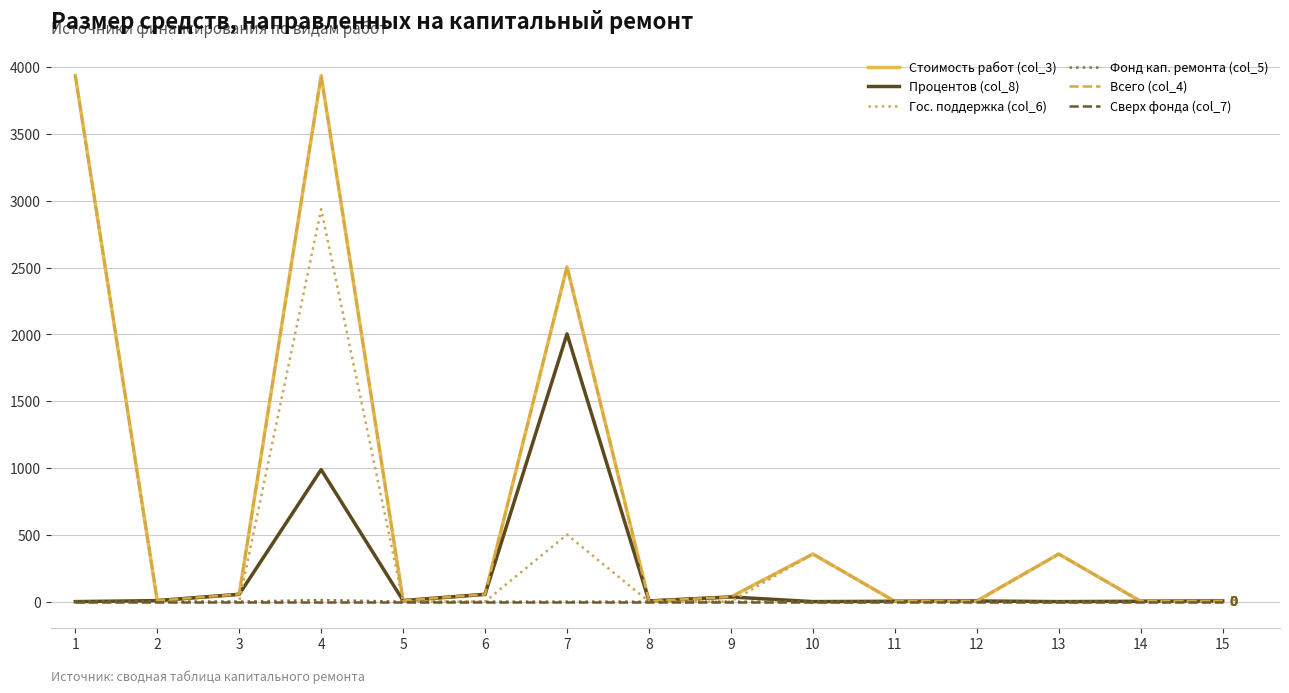

Where is the first local maximum for Гос. поддержка (col_6)?

4